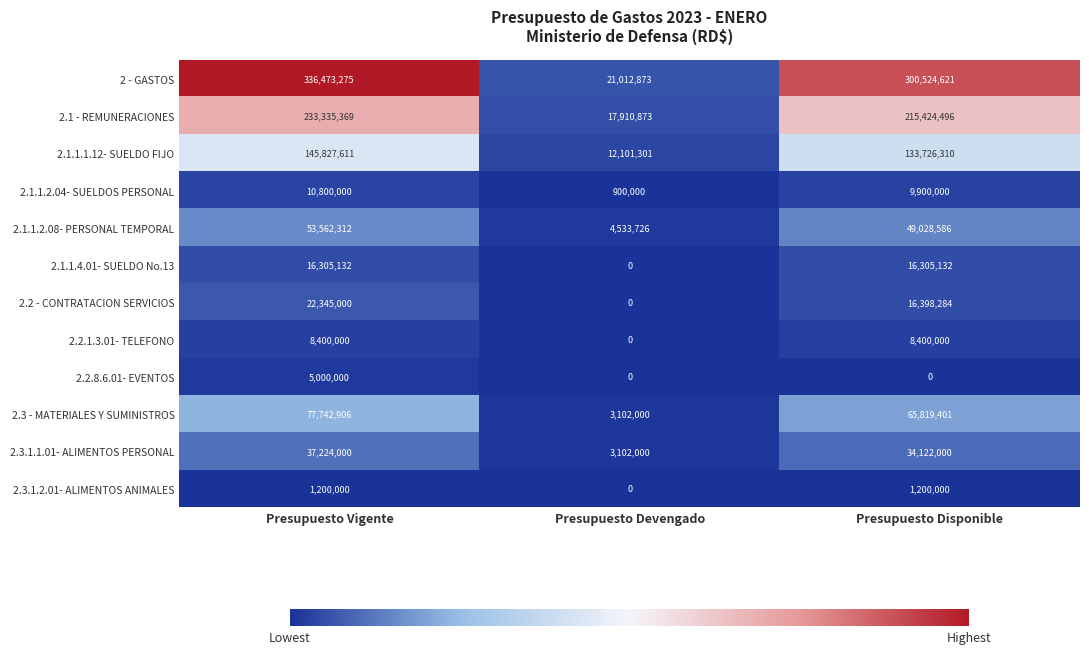

What is the sum of all 2.1.1.2.08- PERSONAL TEMPORAL values?

107124624